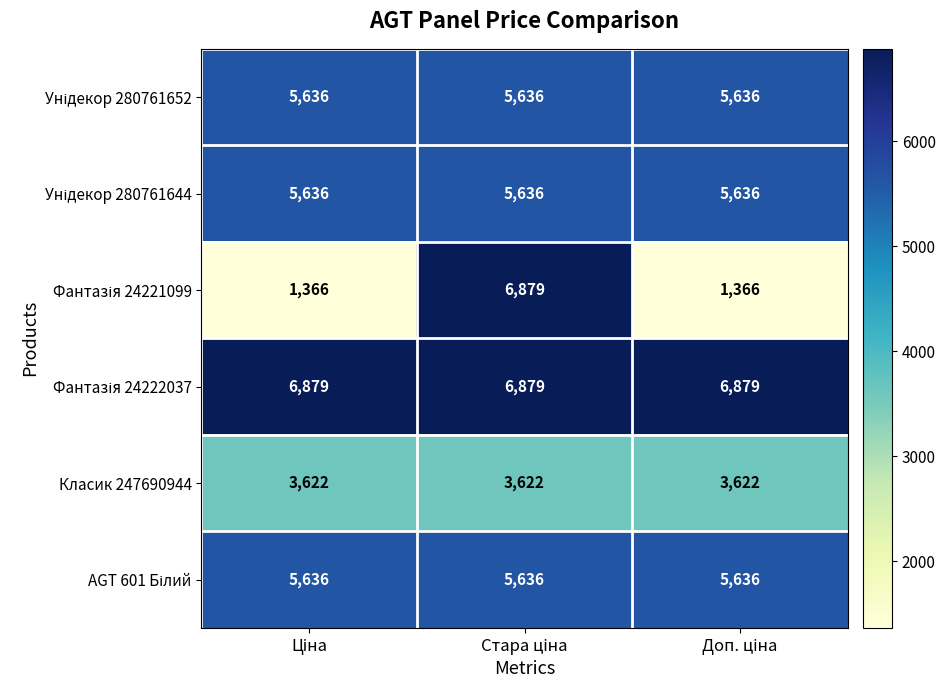

What is the greatest value displayed?

6879